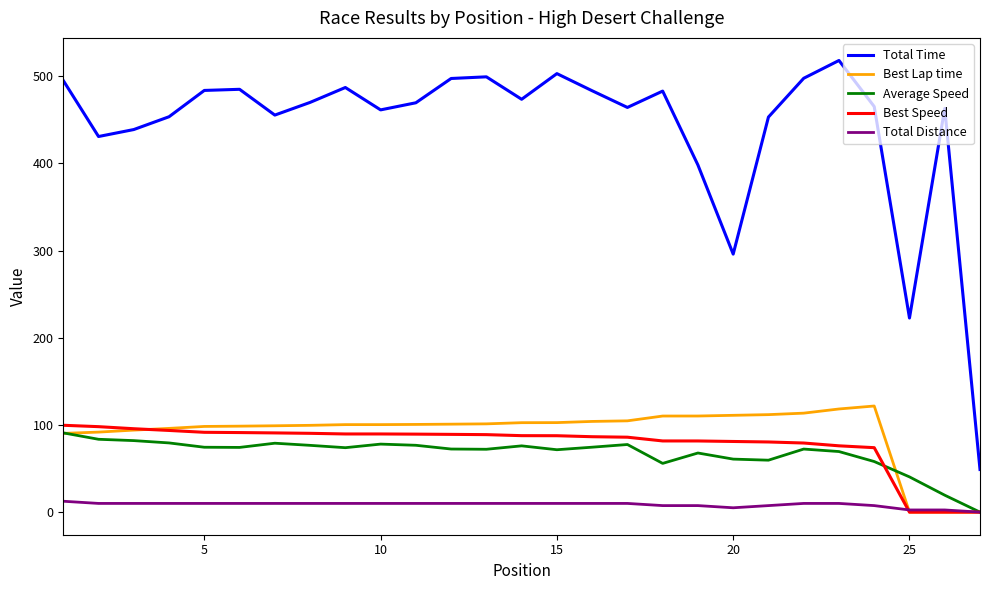

How many interior local peaks does the Total Time series have?

7